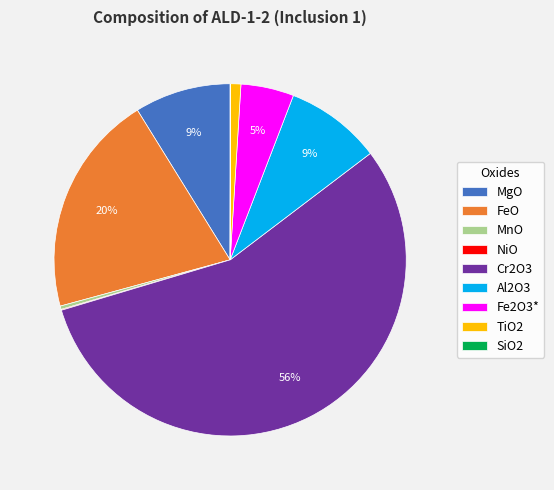

Is it true that Al2O3 is 9% of the pie?

True